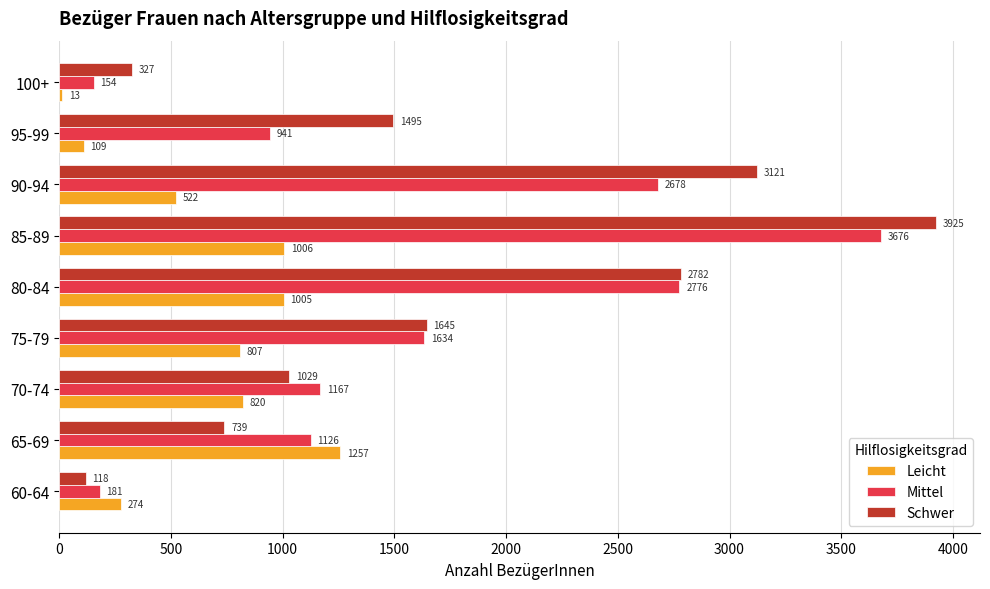

Which series changed the most between 80-84 and 90-94?

Leicht